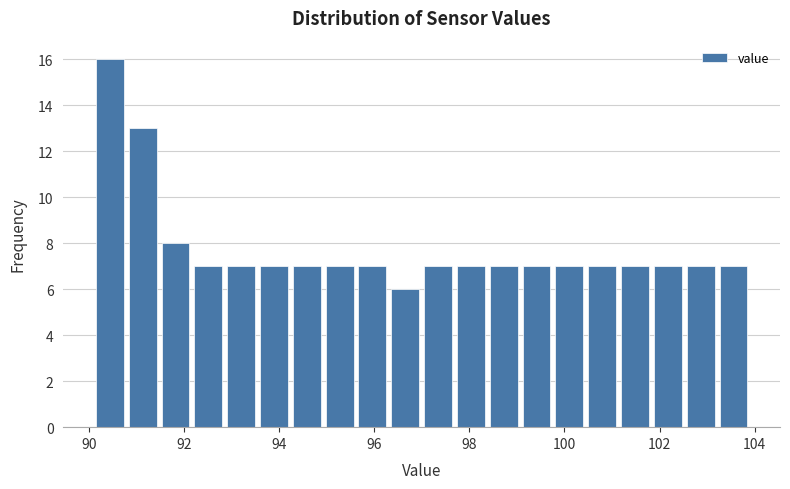

Around what value on the x-axis is the tallest bar? Give the approximate position of its centre, as read against the axis.

90.4